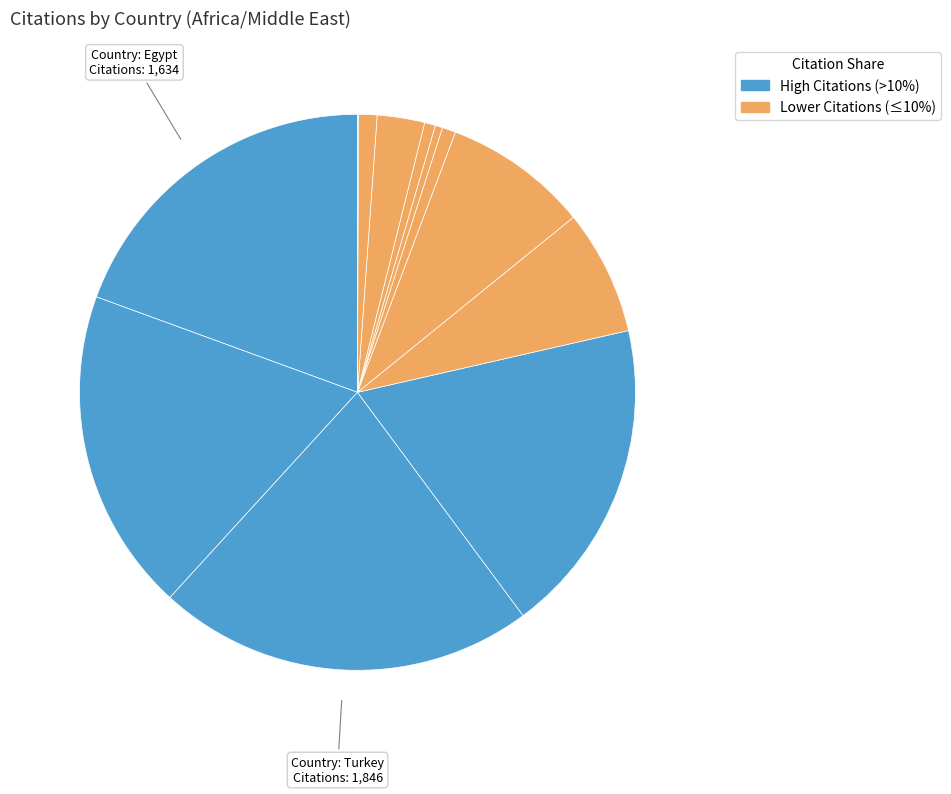

To the nearest percent, what is the average slice percentage?

8%